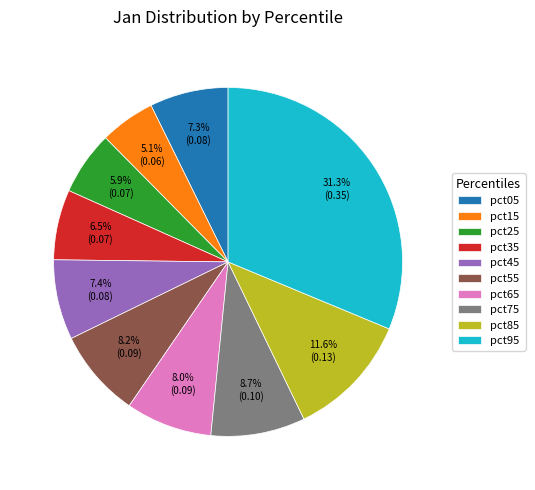

To the nearest percent, what portion does pct85 represent?

12%